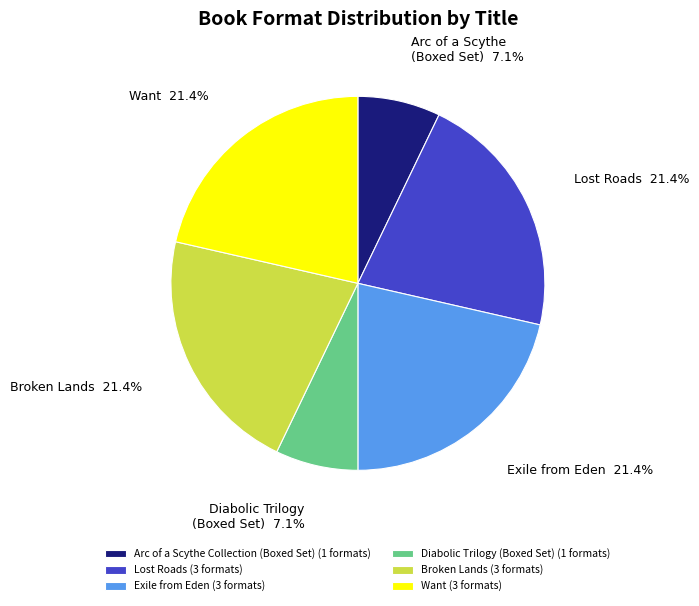

To the nearest percent, what is the combined percentage of Lost Roads and Arc of a Scythe Collection (Boxed Set)?

29%